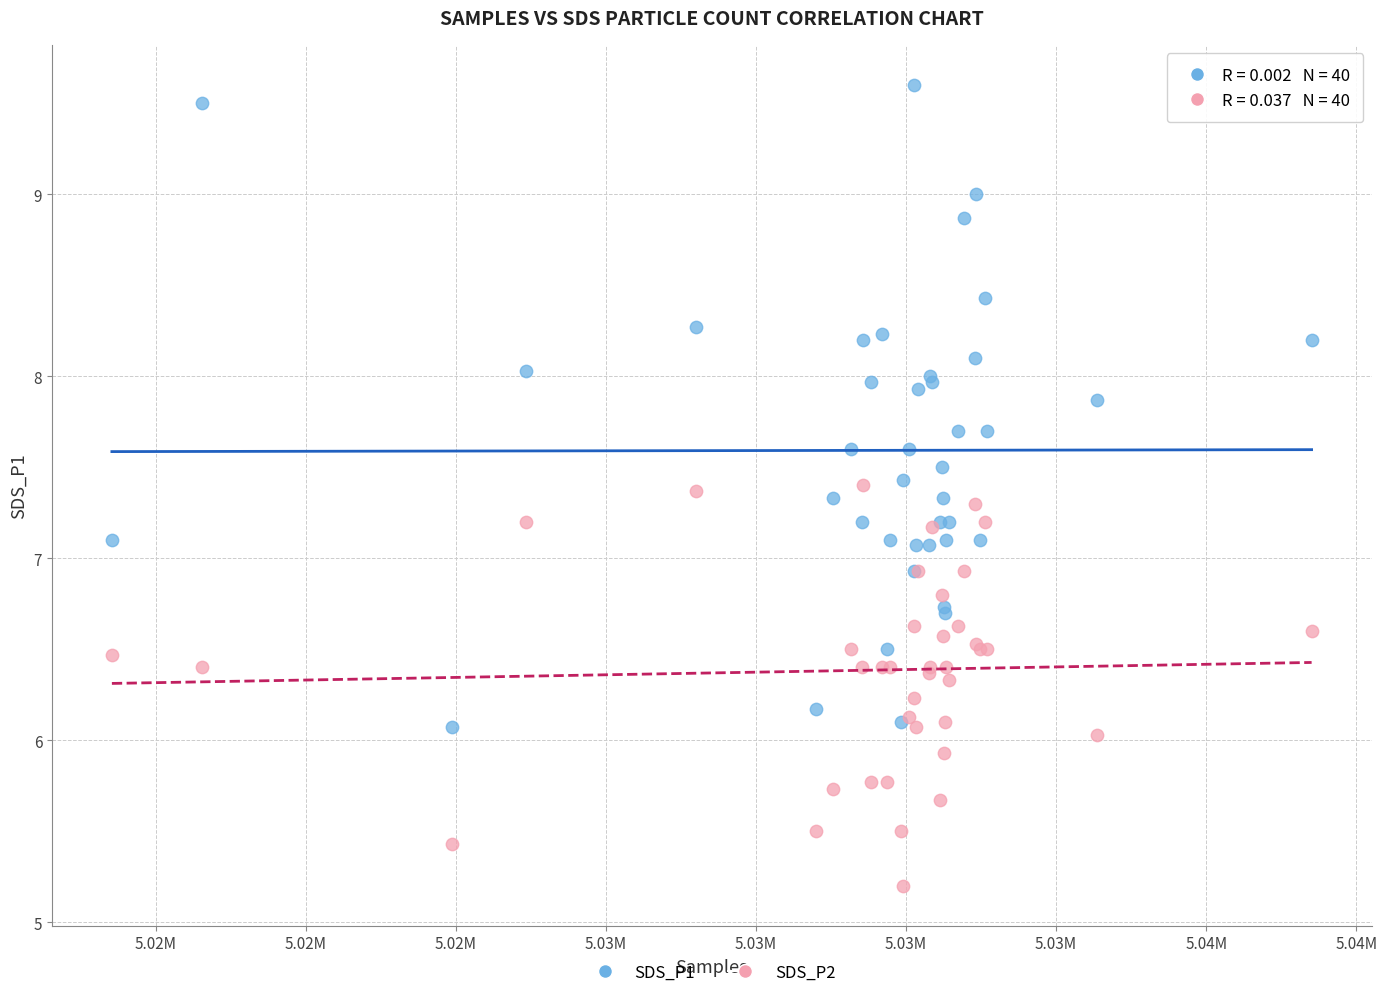

What is the X range (max minus min) for the scatter plot?

19990.0